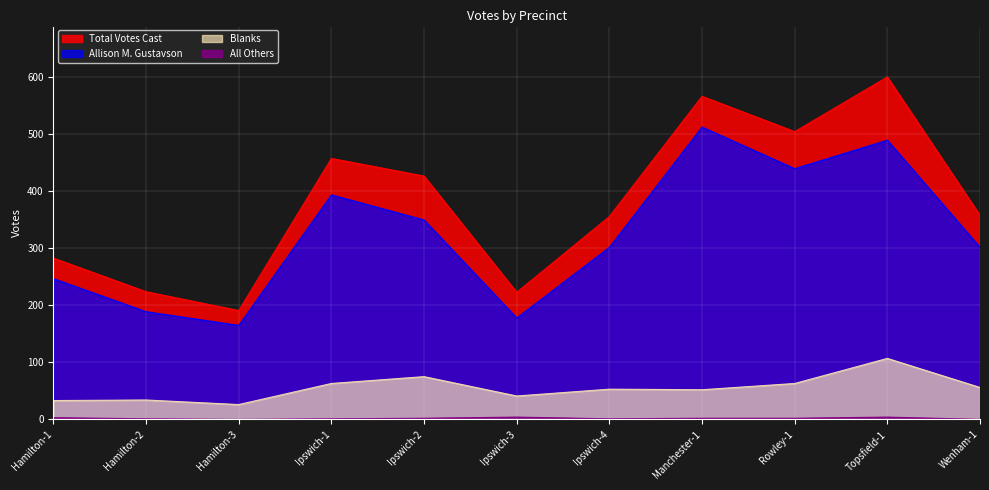

Which series has the largest total across all categories?

Total Votes Cast